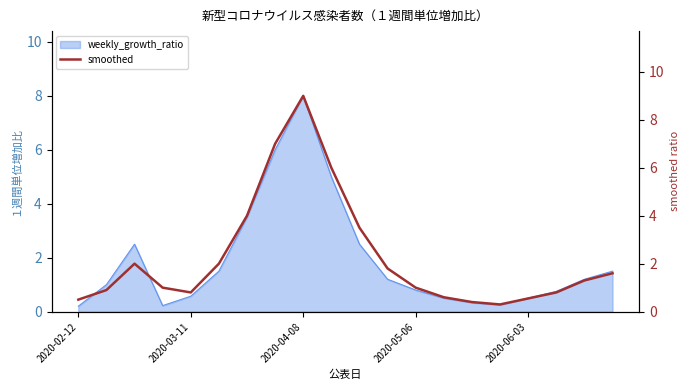

What is the sum of the values at 5 and 7?

9.0